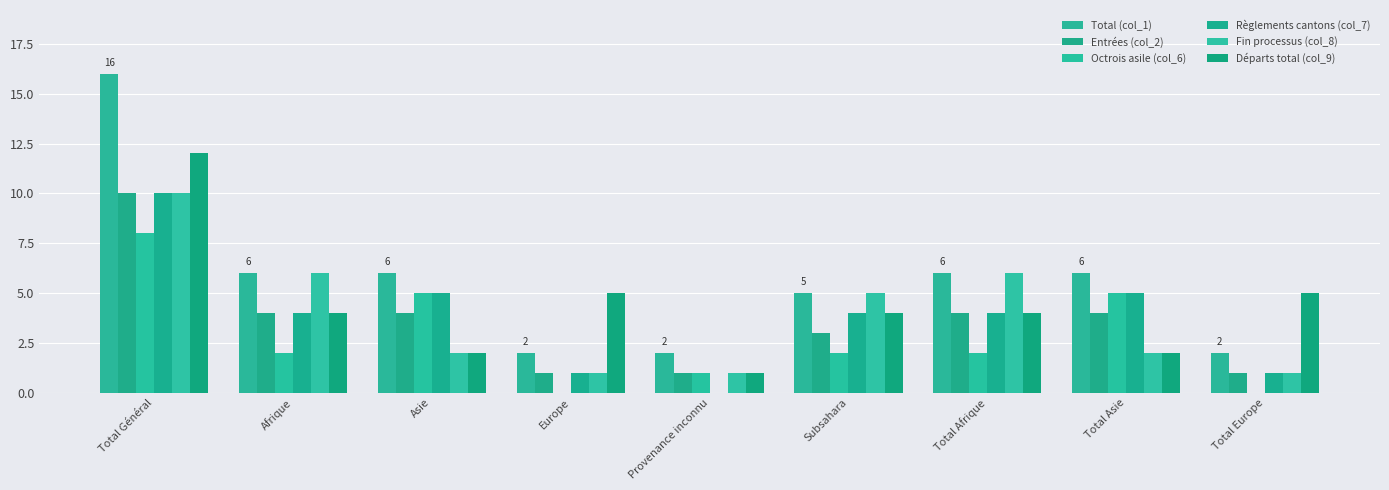

Count the number of categories in the chart.

9